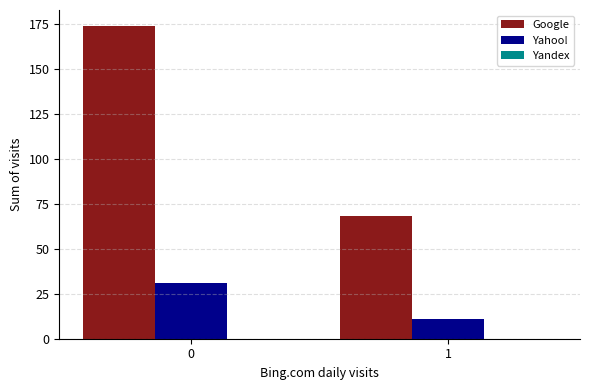

Rank the series by their maximum value, from lowest to highest.

Yahoo!, Google